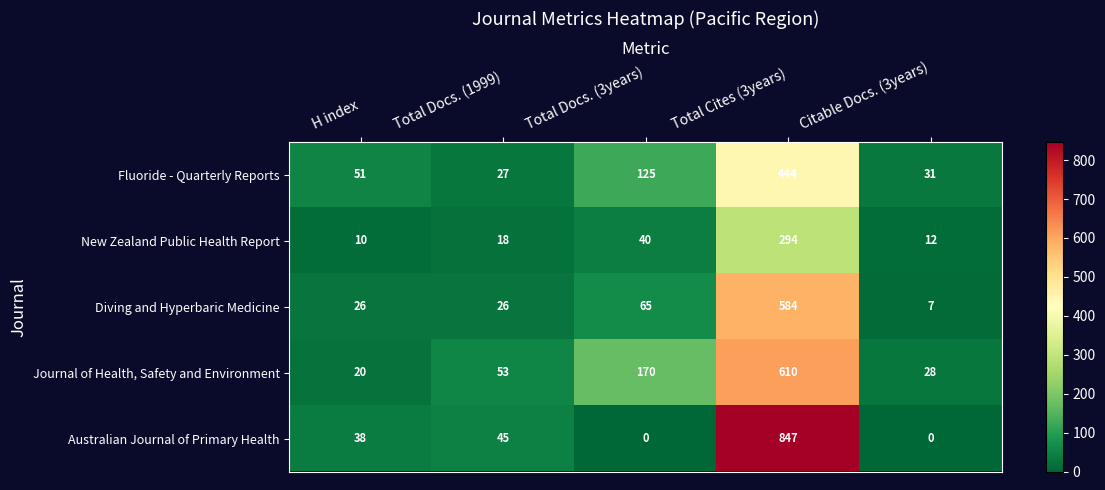

What is the difference between the maximum and second lowest values in the Australian Journal of Primary Health series?

847